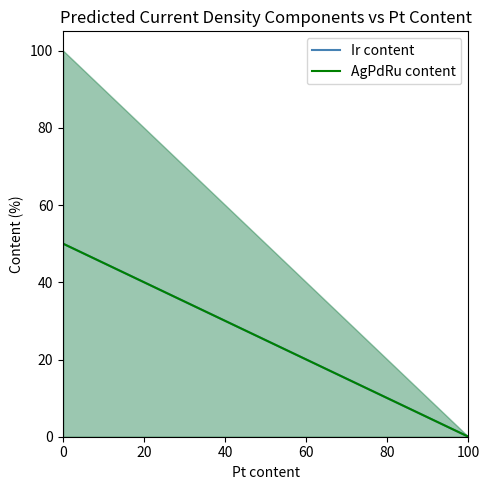

Does the chart display data point markers on the line(s)?

No